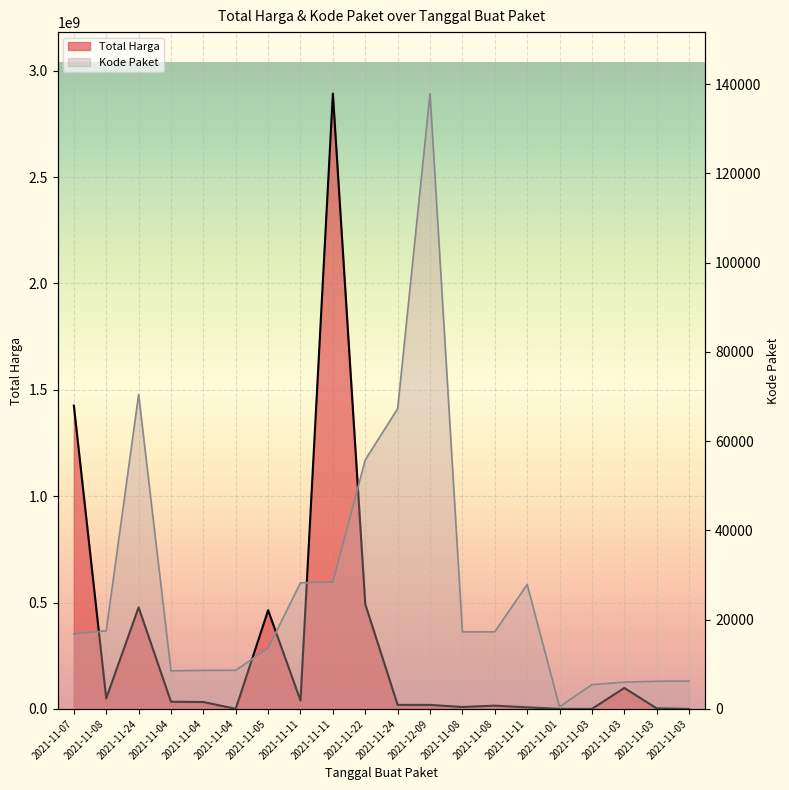

What is the difference between the Kode Paket values at 2021-11-03 and 2021-11-08?

11275